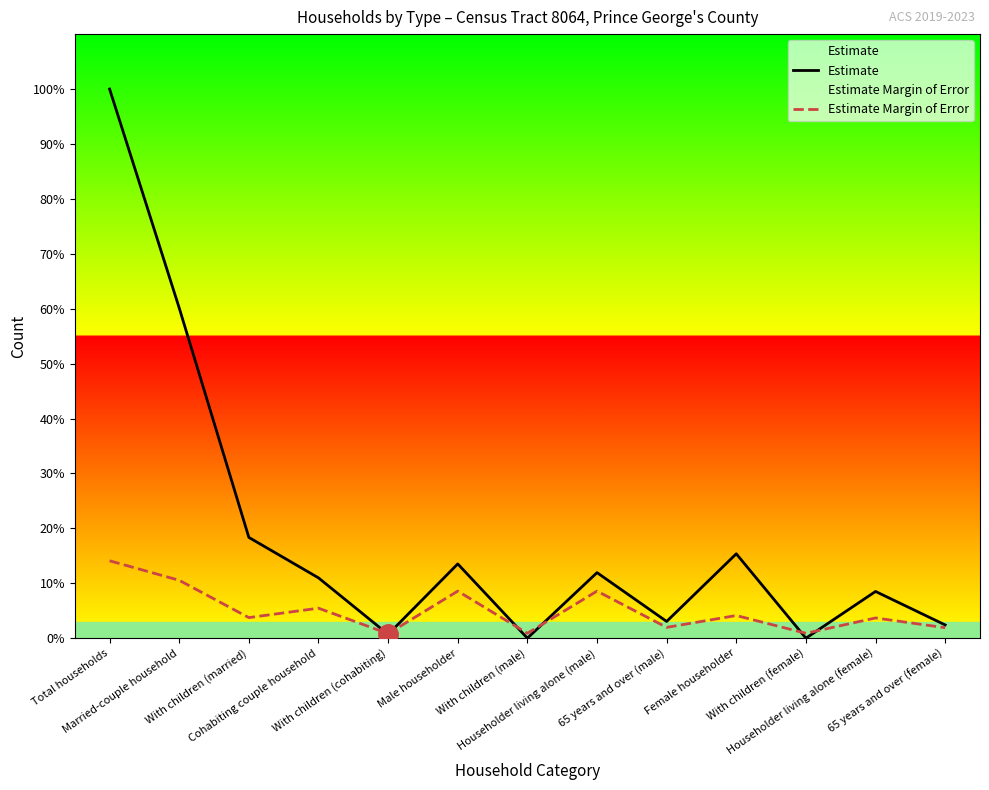

True or false: Estimate Margin of Error has more than 2 points higher than both neighbors.

True